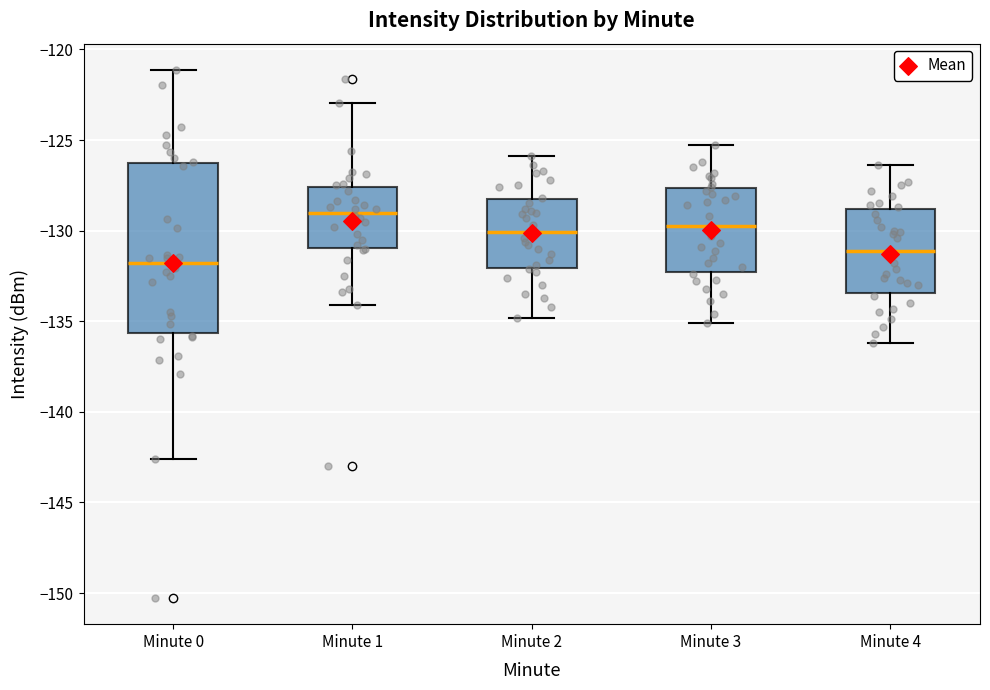

Reading left to right, transcribe this box plot: for each box, give where its median line is, the range the box spans, and where its two whiskers end, as read against the y-axis. The values are not printed on the chart, so give them approximately, as read against the axis.

Minute 0: median -132.0, box -135.5 to -126.5, whiskers -142.5 to -121.0
Minute 1: median -129.0, box -131.0 to -127.5, whiskers -134.0 to -123.0
Minute 2: median -130.0, box -132.0 to -128.5, whiskers -135.0 to -126.0
Minute 3: median -129.5, box -132.5 to -127.5, whiskers -135.0 to -125.5
Minute 4: median -131.0, box -133.5 to -129.0, whiskers -136.0 to -126.5